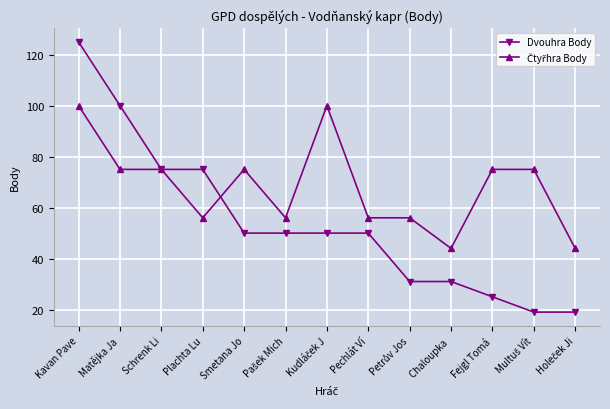

The Dvouhra Body series shows 31 at Chaloupka . True or false?

True